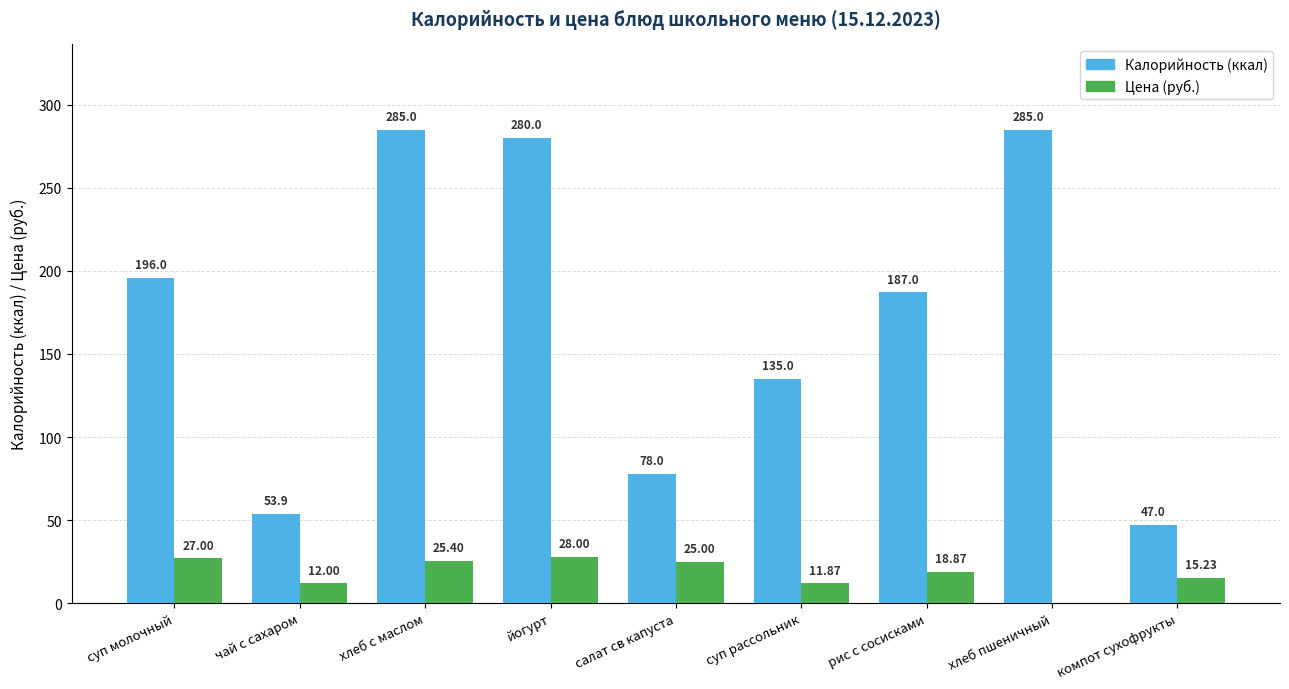

What is the total value across all series at суп молочный?

223.0